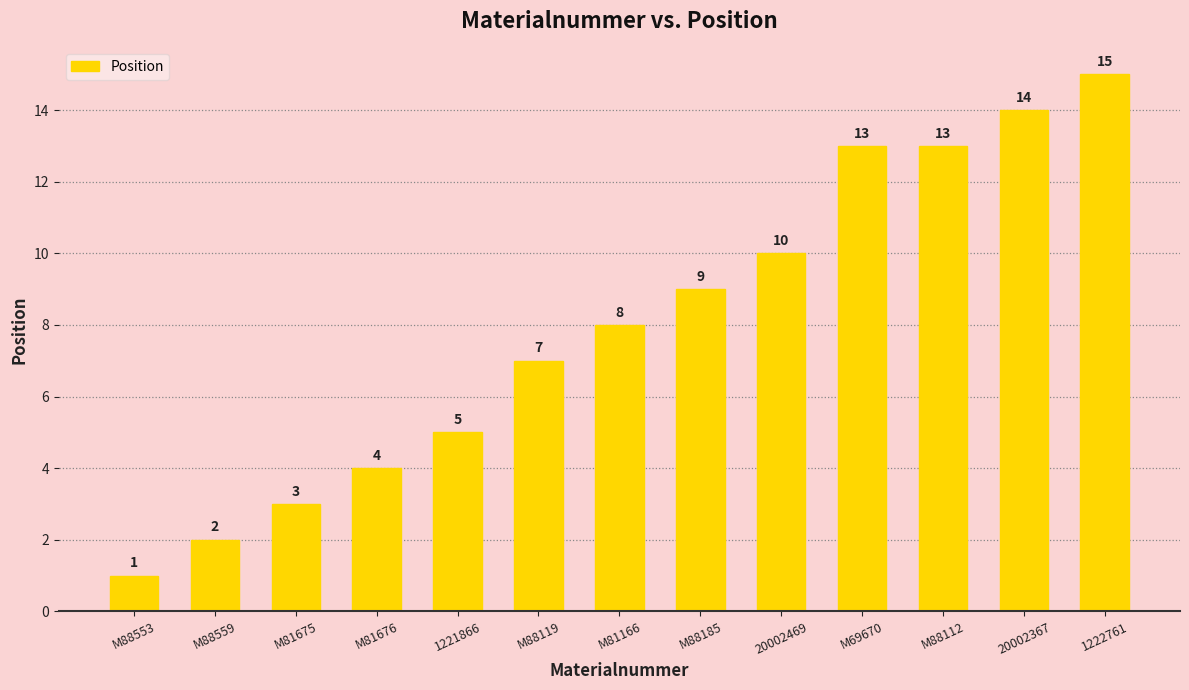

Reading left to right, what are all the values shown in this chart?

1	2	3	4	5	7	8	9	10	13	13	14	15